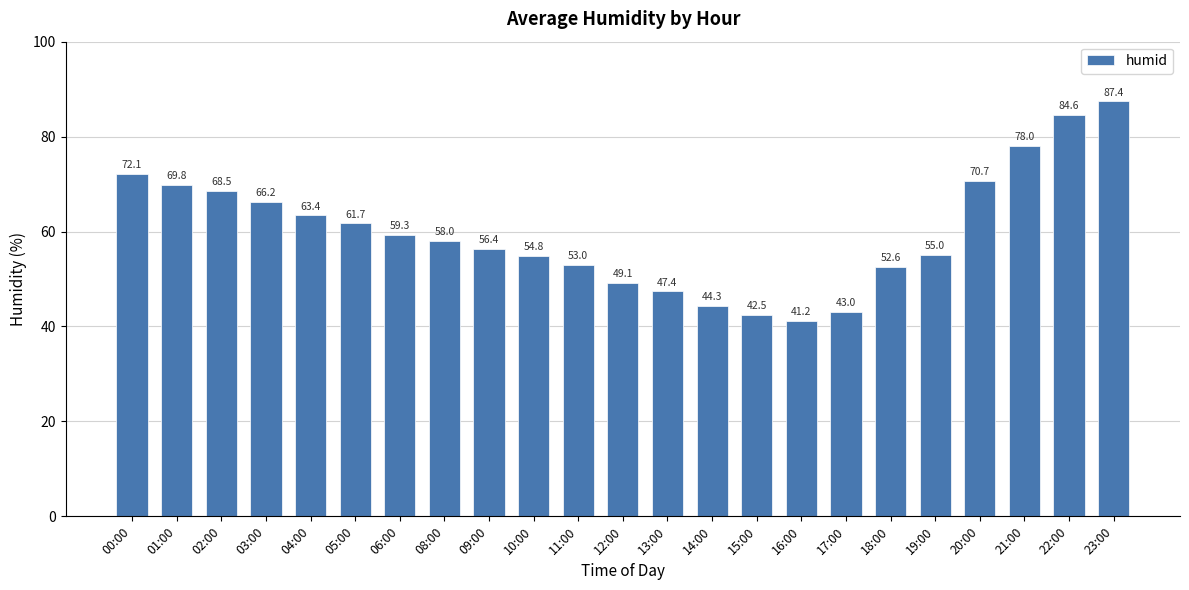

What position from the right is 18:00?

6